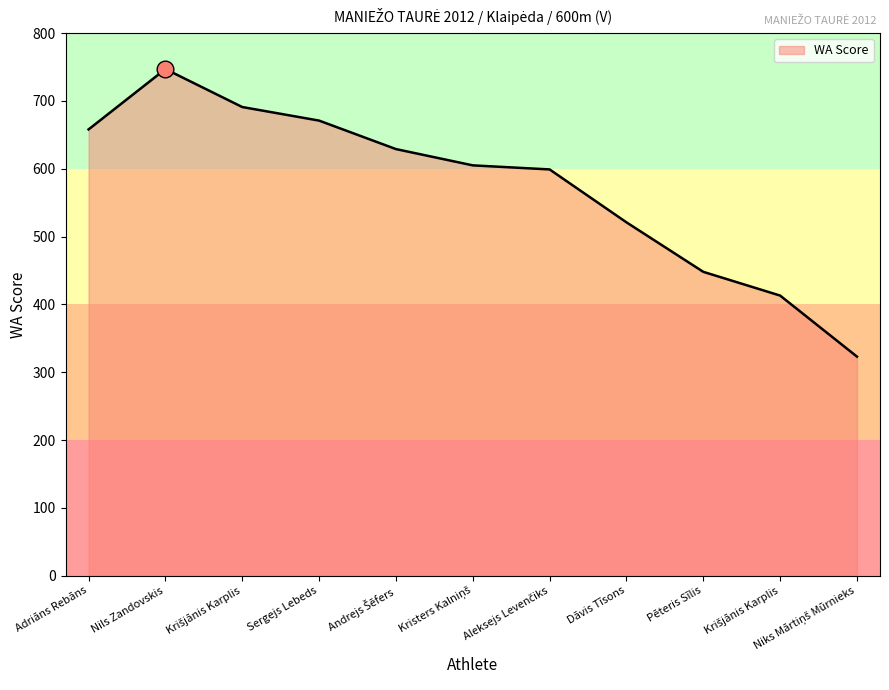

How many points are higher than both their immediate neighbors (excluding endpoints)?

1